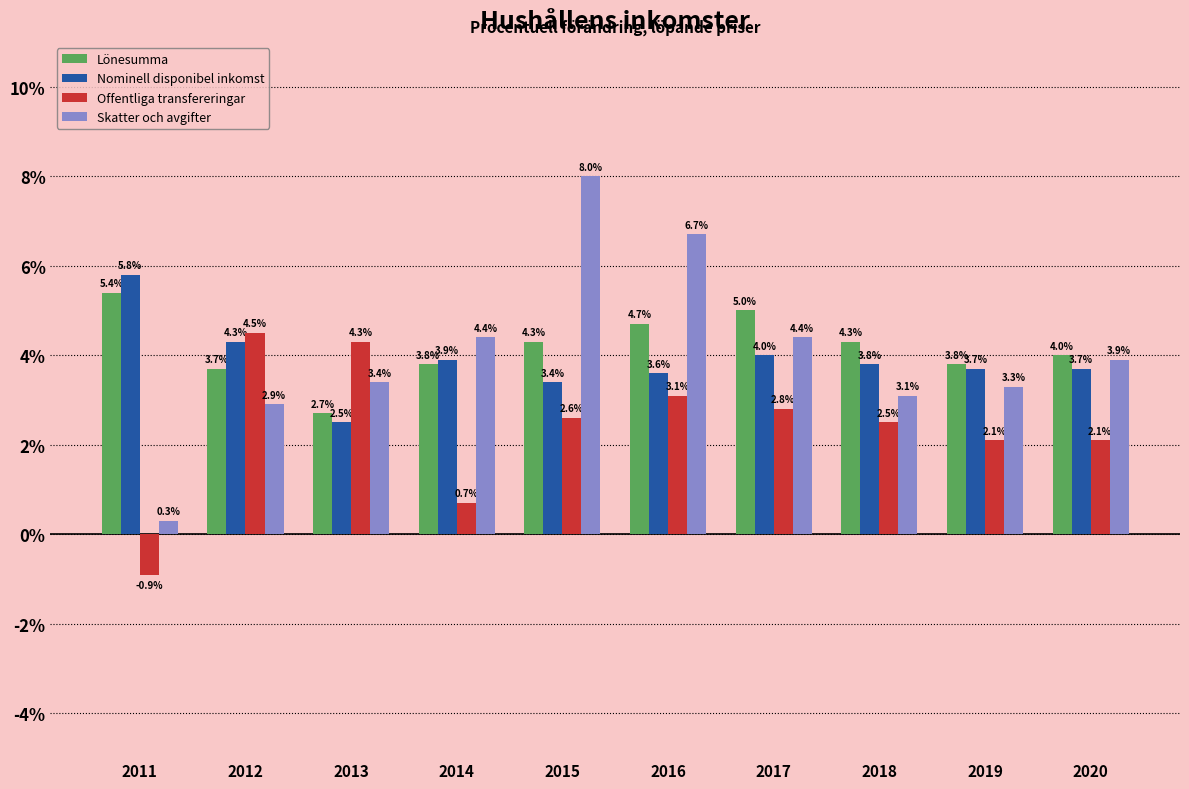

What value does the Nominell disponibel inkomst series have at 2019?

3.7